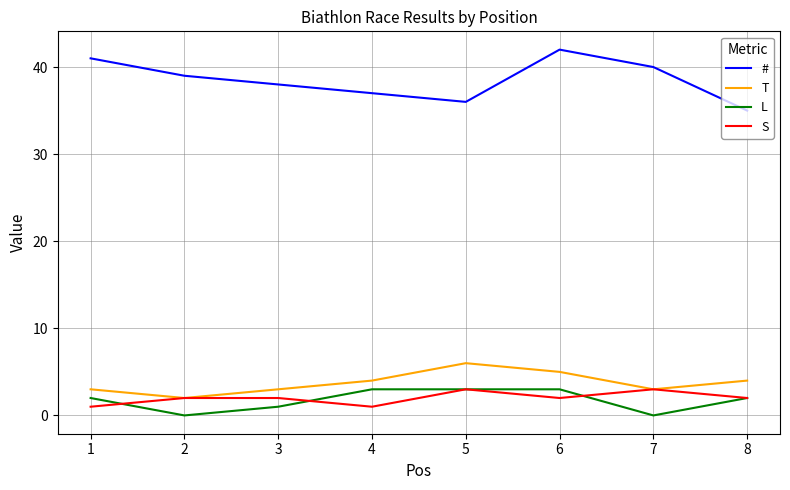

Reading left to right, extract all data points from this chart.

#: 1=41	2=39	3=38	4=37	5=36	6=42	7=40	8=35
T: 1=3	2=2	3=3	4=4	5=6	6=5	7=3	8=4
L: 1=2	2=0	3=1	4=3	5=3	6=3	7=0	8=2
S: 1=1	2=2	3=2	4=1	5=3	6=2	7=3	8=2